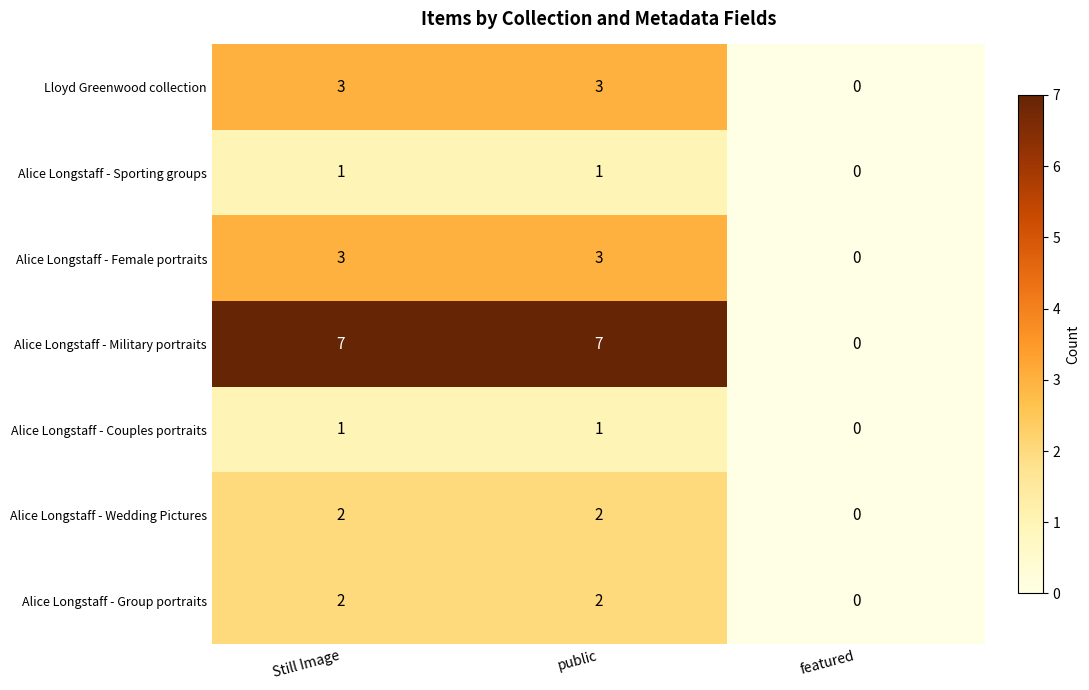

The Alice Longstaff - Military portraits series shows 4 at Still Image. True or false?

False